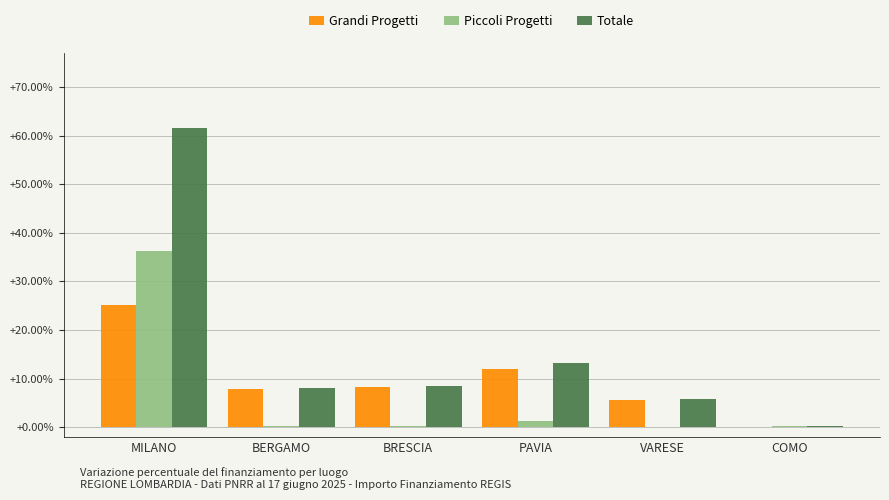

The Grandi Progetti series shows 0.1 at COMO. True or false?

True